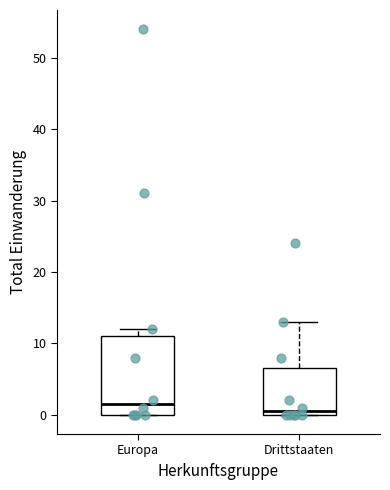

Which box is the tallest, from its lower edge to its upper edge?

Europa